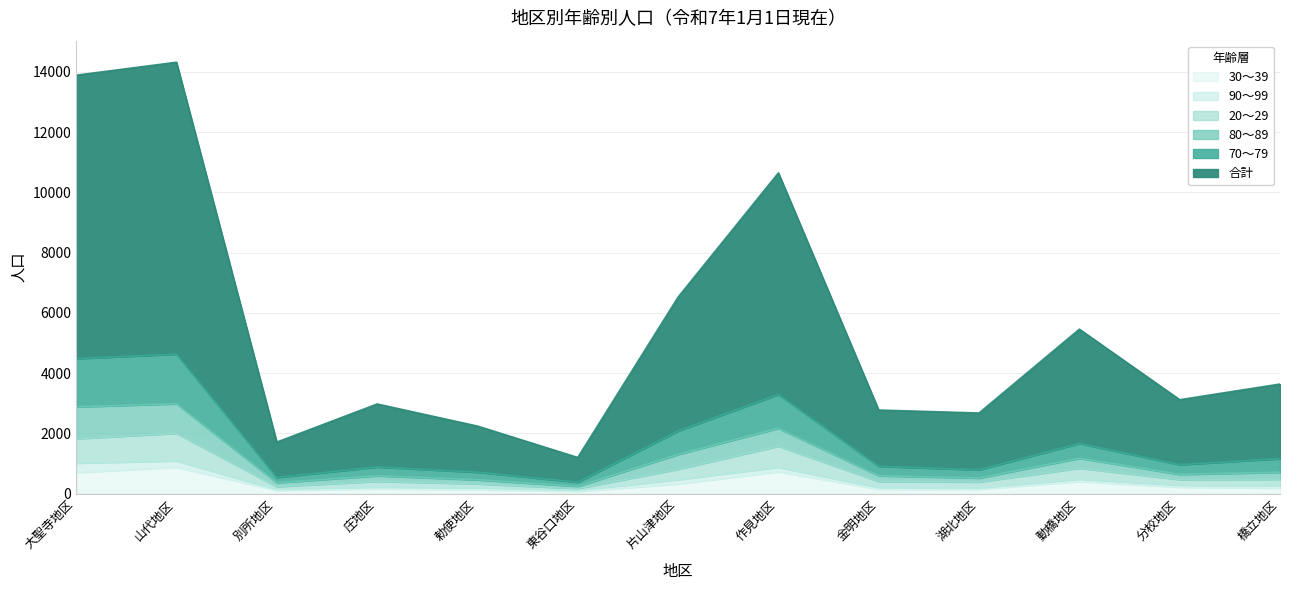

What are all the series names shown in the legend?

30～39, 90～99, 20～29, 80～89, 70～79, 合計